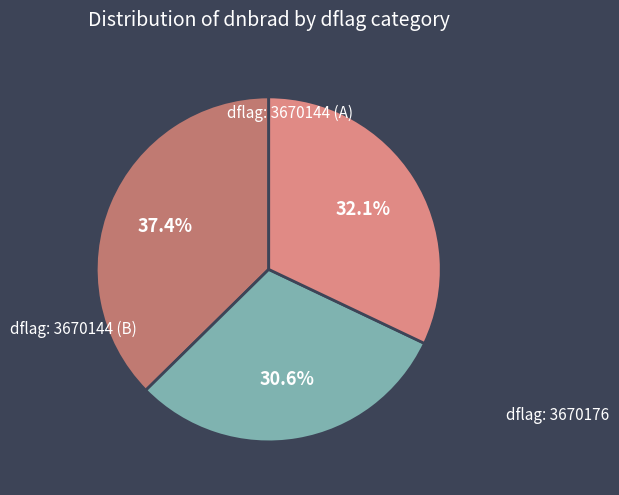

Is there a majority slice in this chart?

No